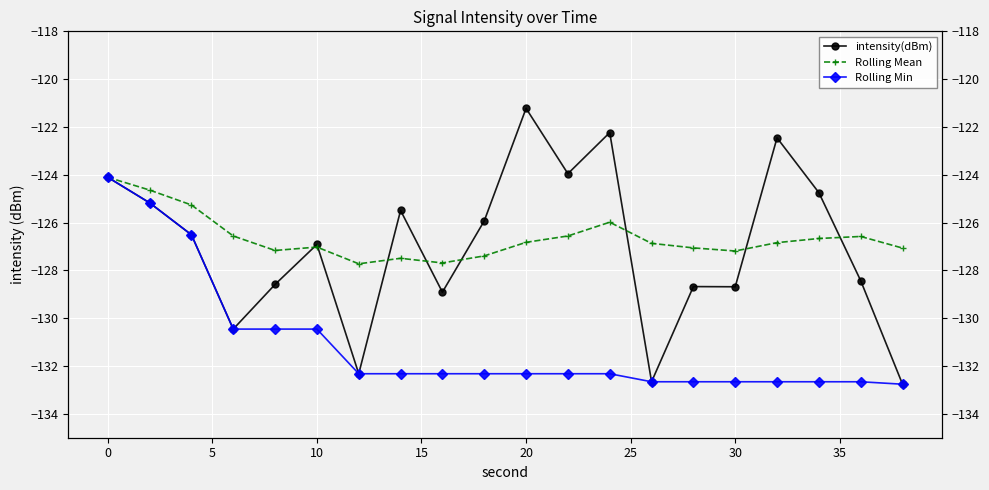

List the series in order of their peak value, highest first.

intensity(dBm), Rolling Mean, Rolling Min